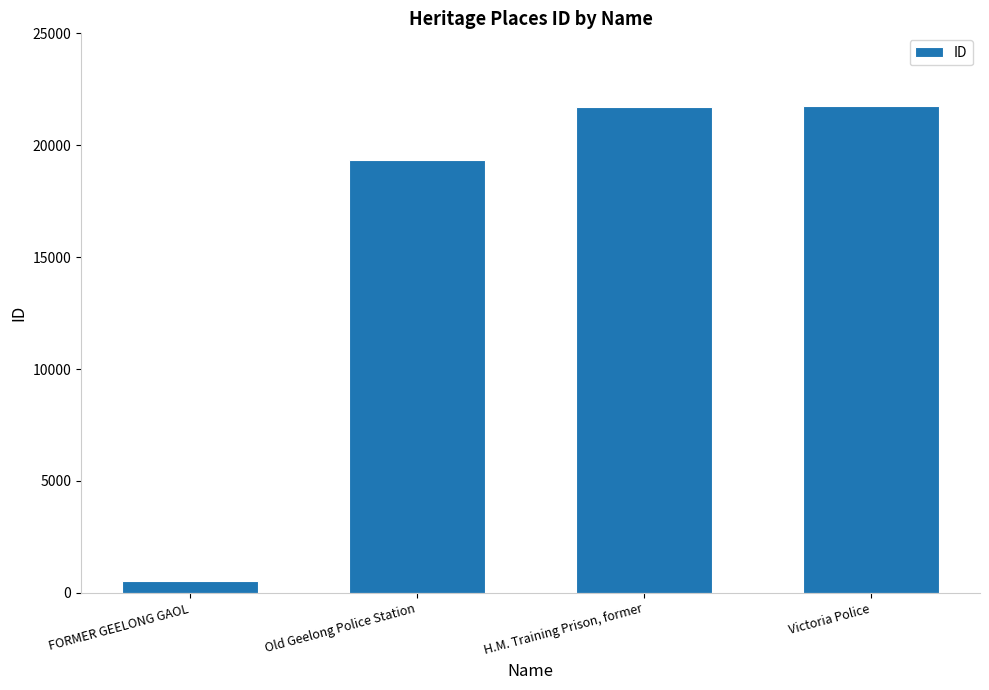

How many distinct data groups are displayed?

1